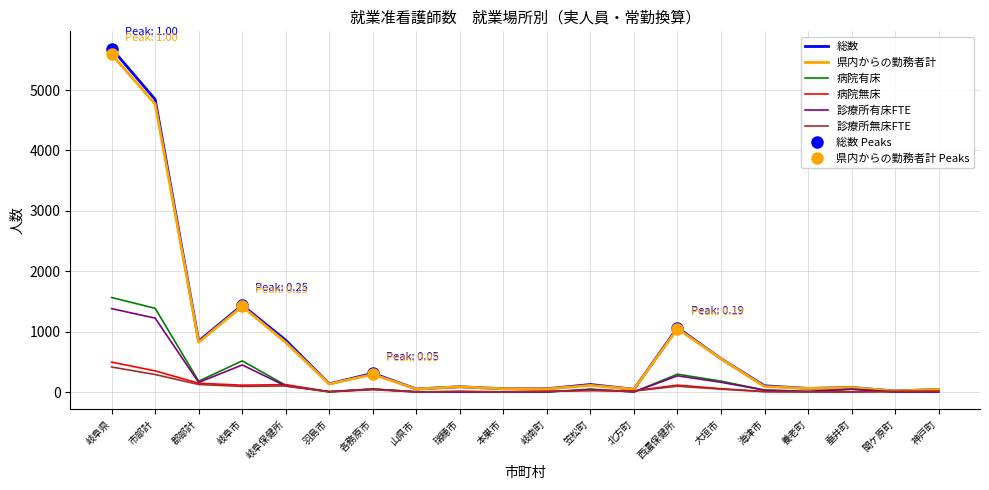

Where is the first local maximum for 県内からの勤務者計?

岐阜市